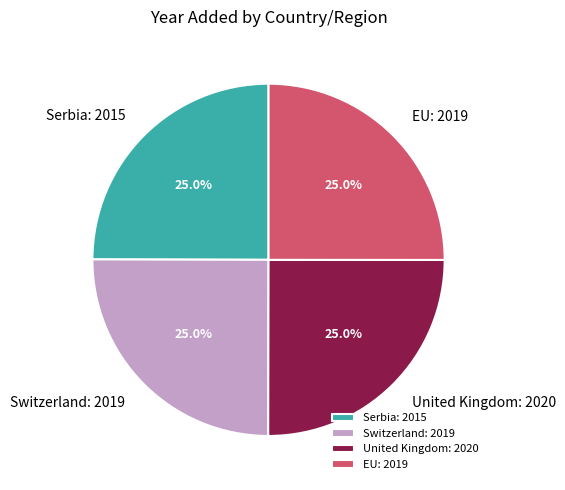

Is there a majority slice in this chart?

No